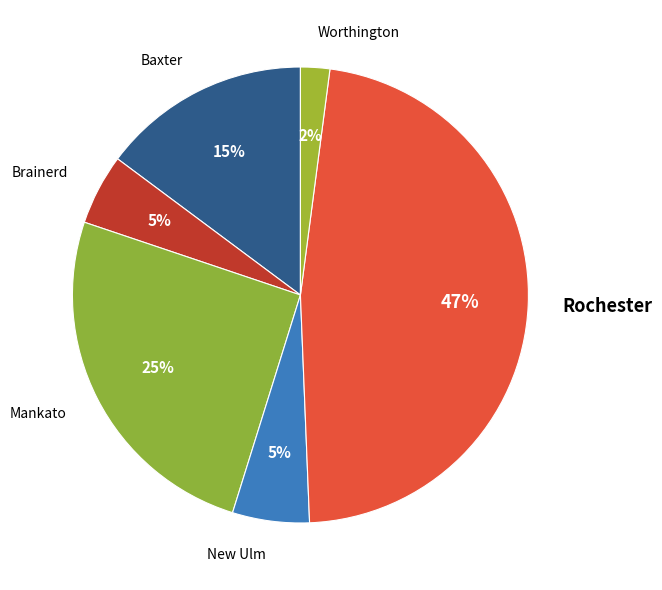

Combined, do New Ulm and Baxter account for over 50%?

No